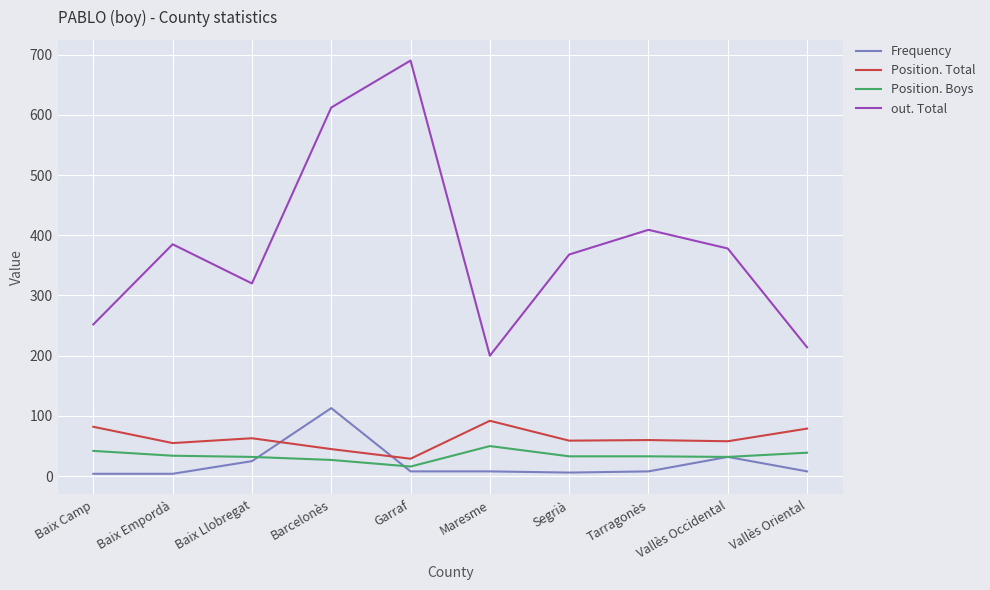

Which label corresponds to the largest value in the chart?

Garraf